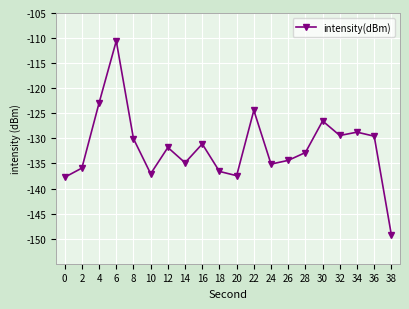

Count the number of data series in this chart.

1